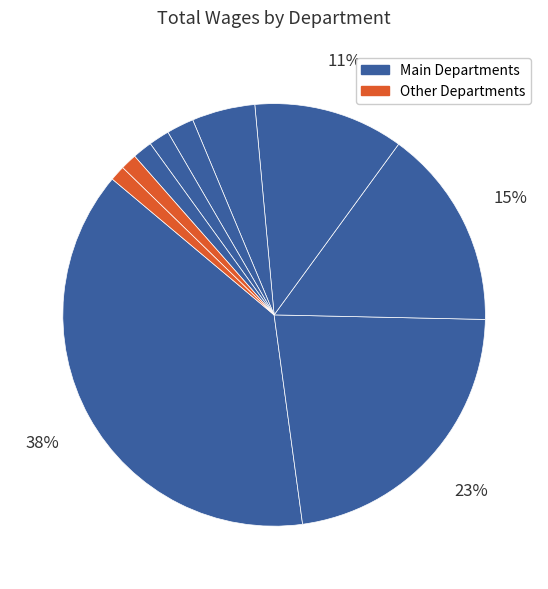

How many segments does this pie chart have?

10